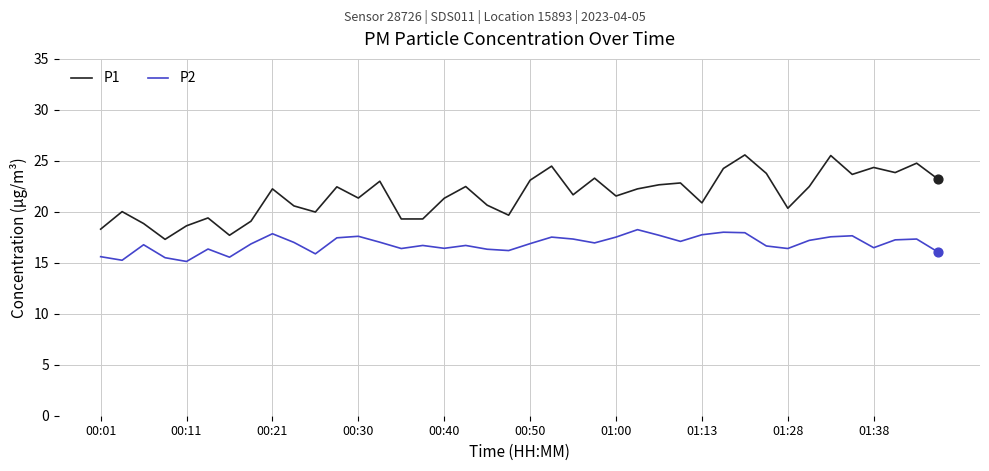

Which series has the largest total across all categories?

P1